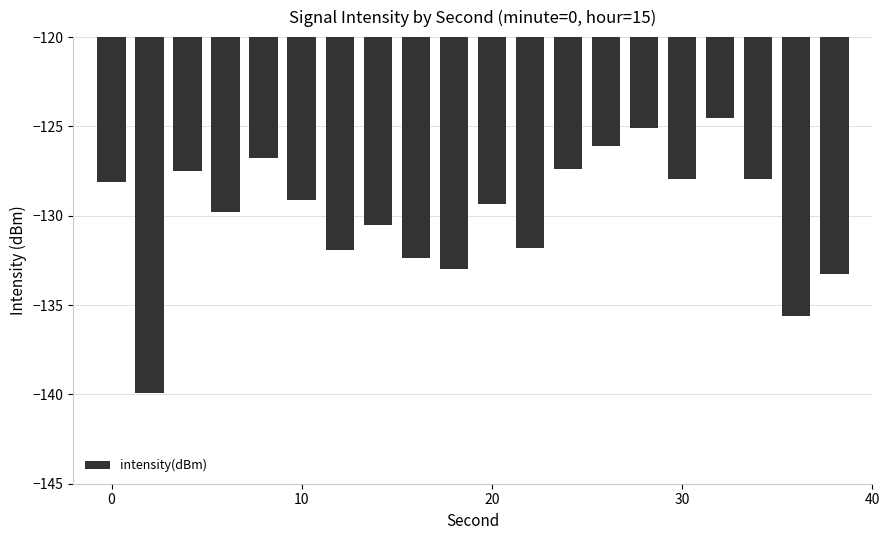

What is the difference between the maximum and second lowest values?

11.1